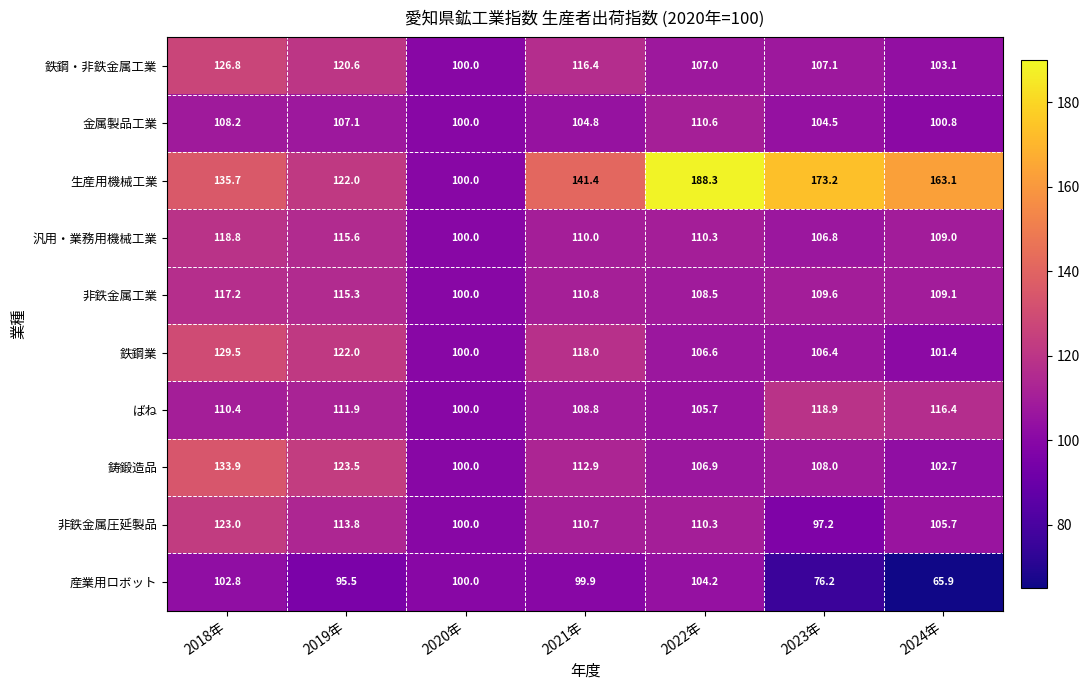

Which label corresponds to the smallest value in the chart?

2024年